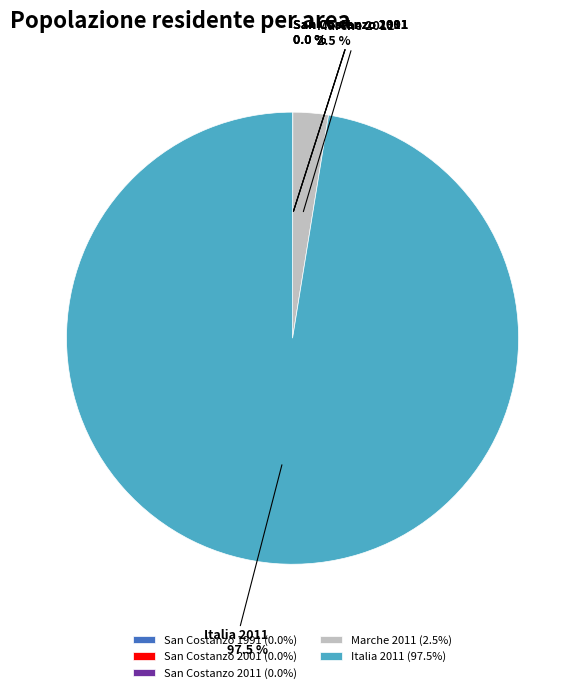

To the nearest percent, what is the average slice percentage?

20%